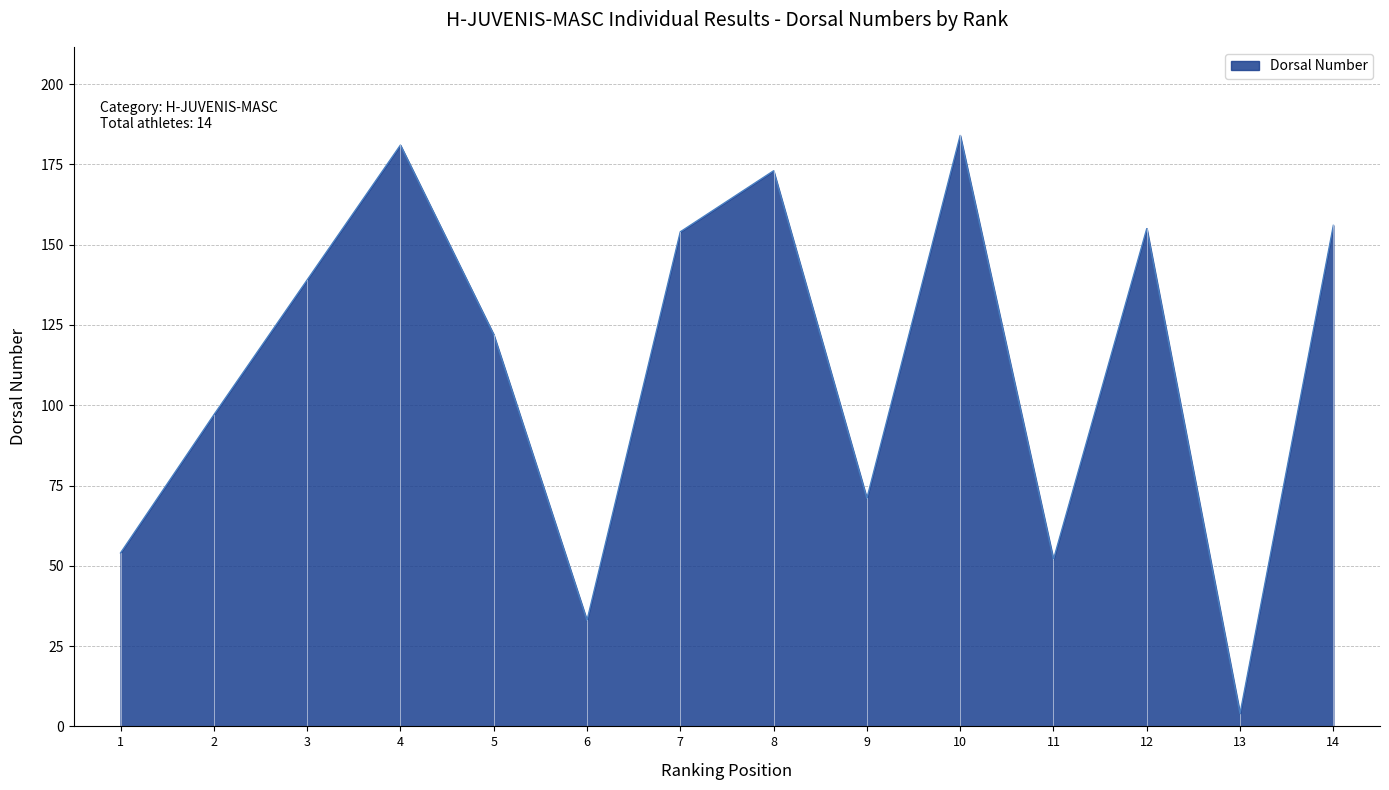

At which category does the data reach its first local peak?

4